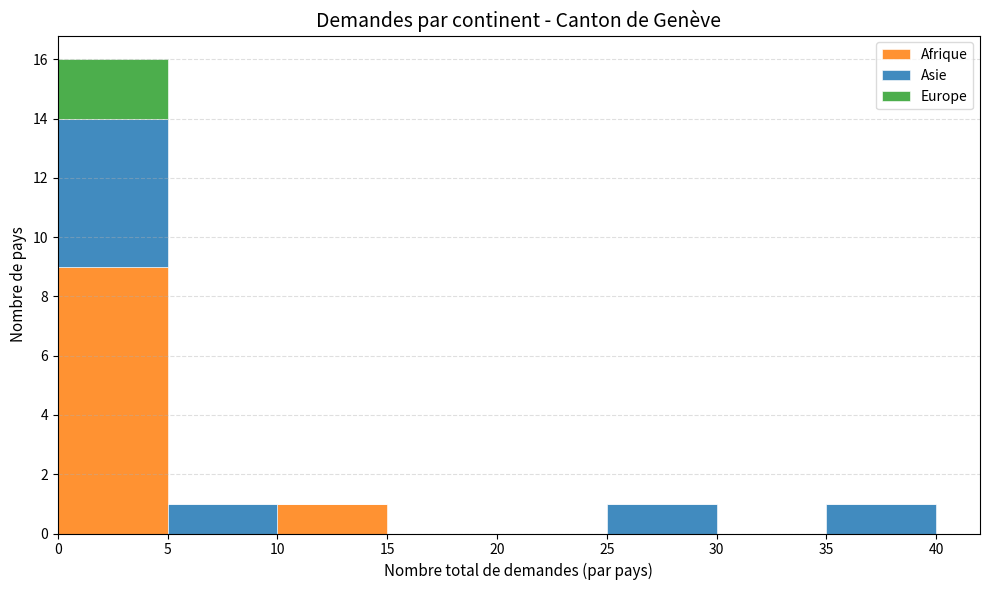

What is the total height of the stacked bar covering 10 to 15 on the x-axis? The values are not printed on the chart, so give them approximately, as read against the axis.

1